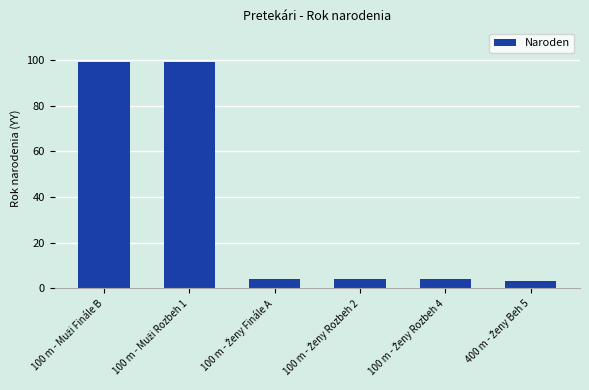

What is the greatest value displayed?

99